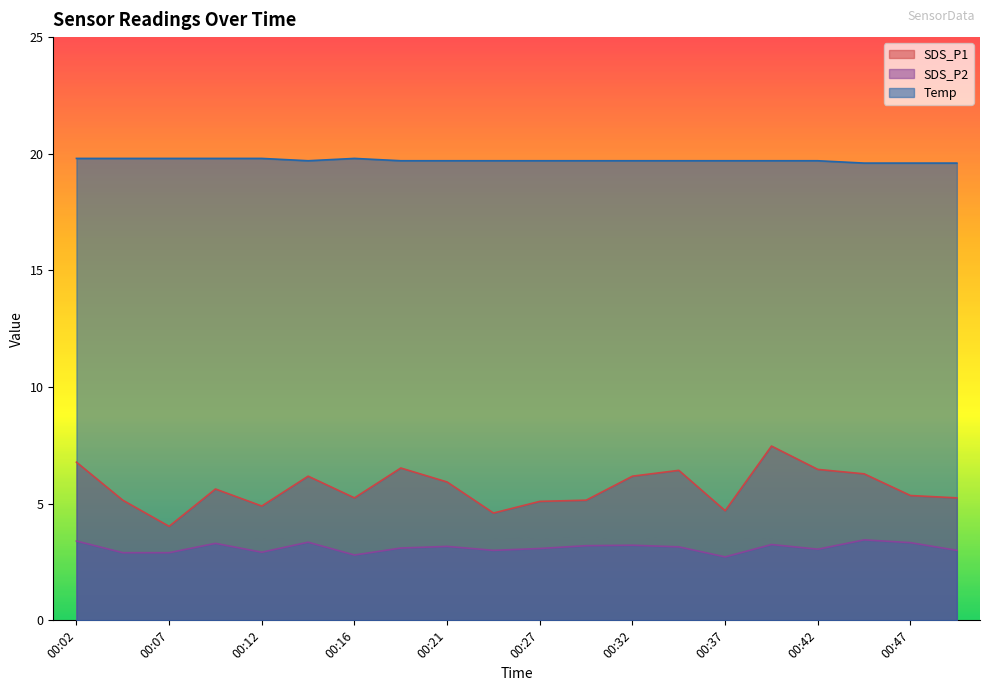

How many categories are shown in the chart?

20